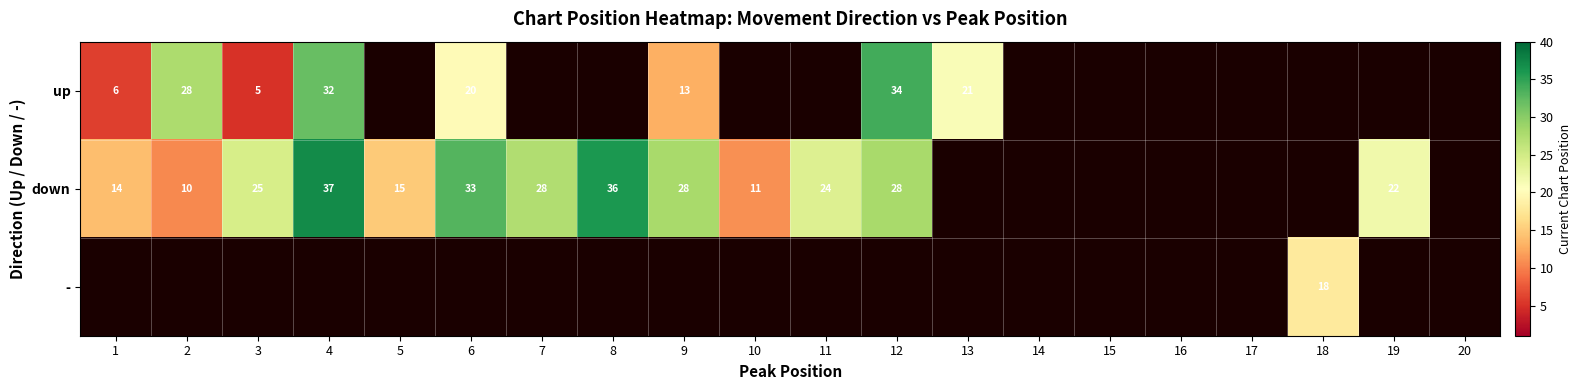

The up series shows 5 at 3. True or false?

True